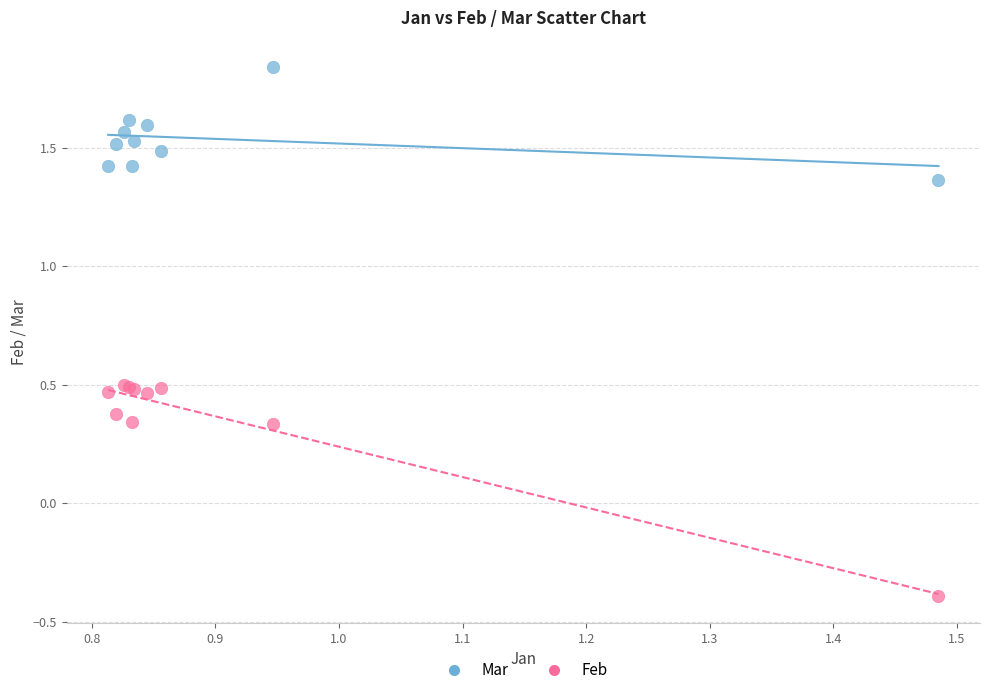

Which series contains the highest Y value?

Mar